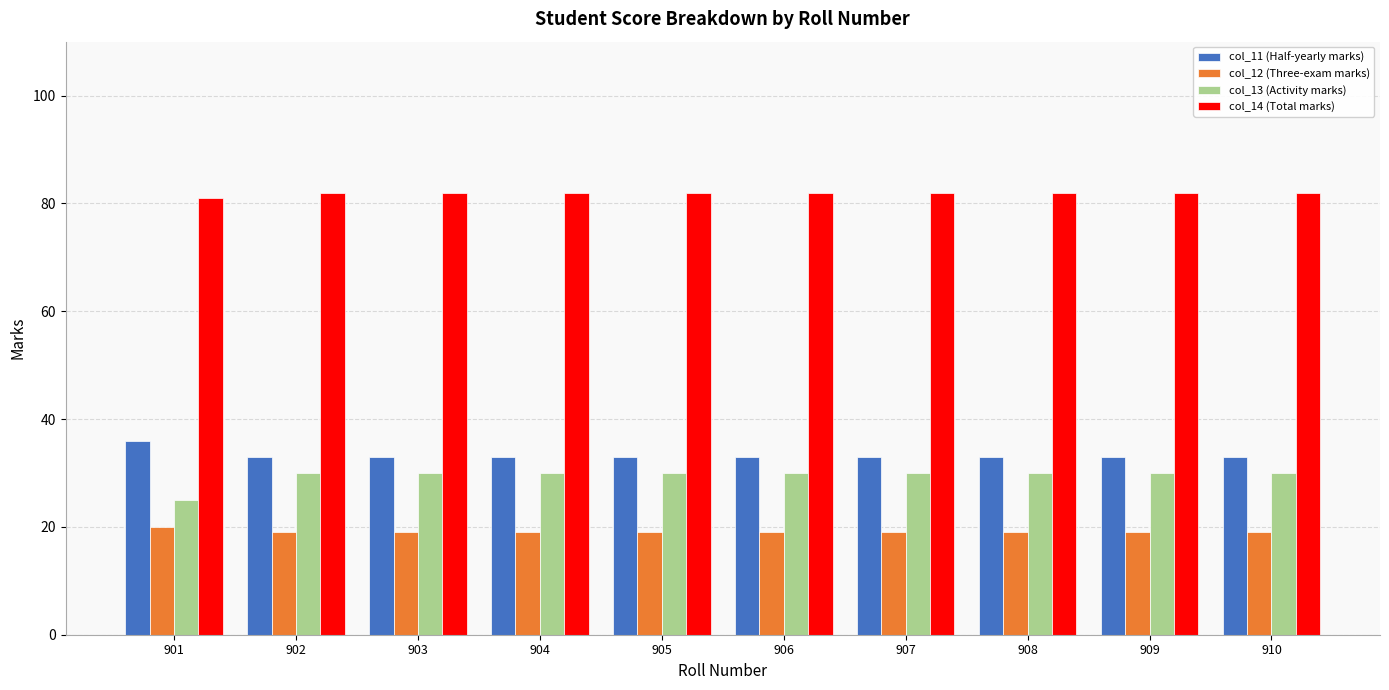

Are the bars horizontal?

No